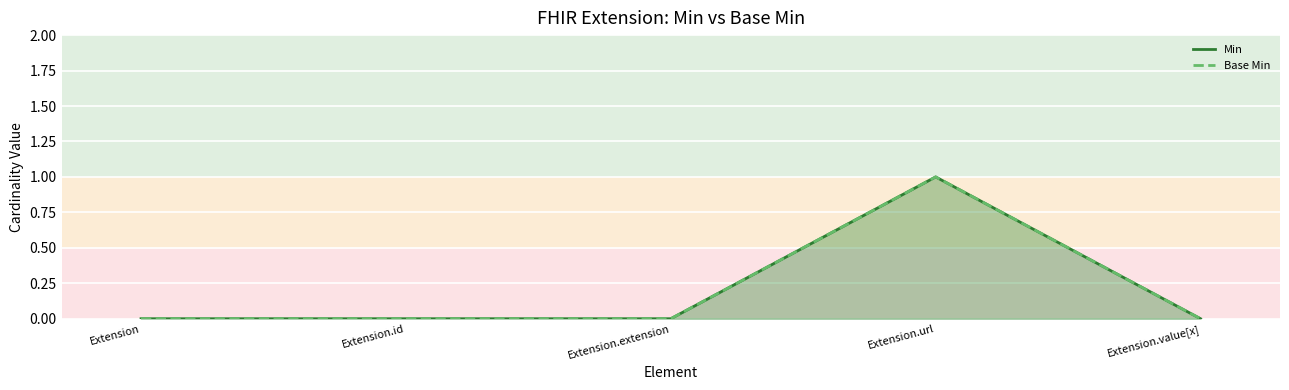

At how many categories does at least one series exceed 0?

1